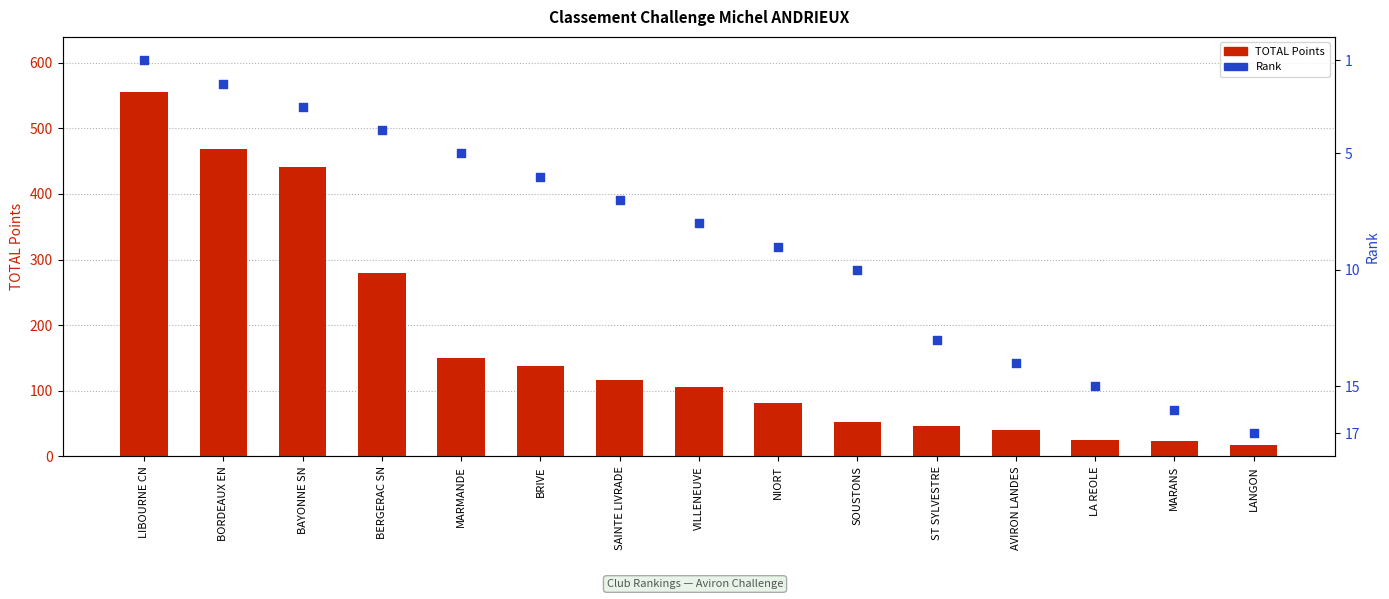

What is the total value across all series at NIORT?

91